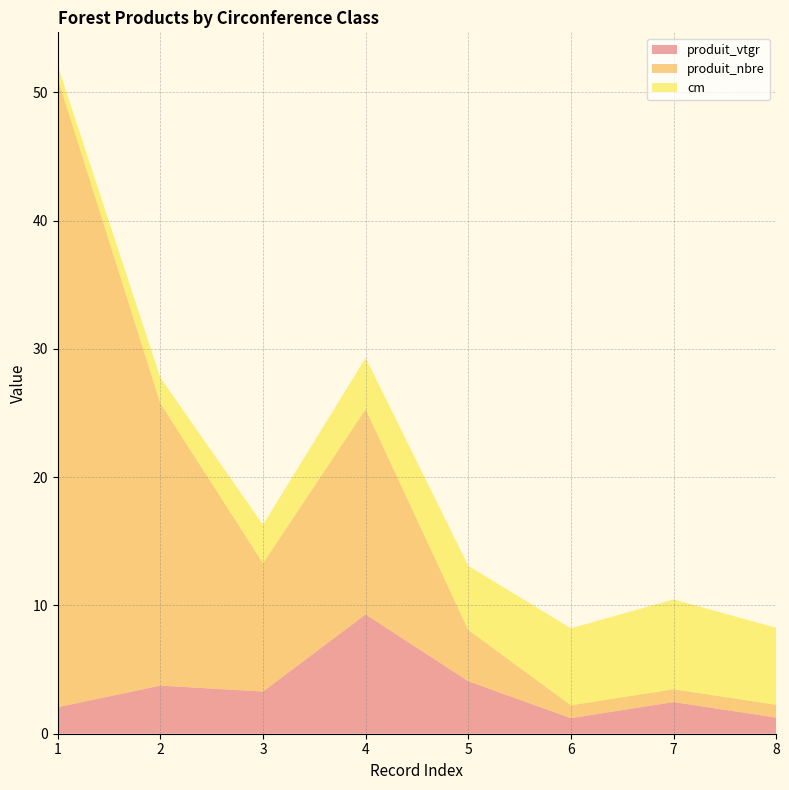

Reading left to right, extract all data points from this chart.

produit_vtgr: 1=2.1	2=3.8	3=3.3	4=9.3	5=4.1	6=1.2	7=2.5	8=1.3
produit_nbre: 1=49.0	2=22.0	3=10.0	4=16.0	5=4.0	6=1.0	7=1.0	8=1.0
cm: 1=1.0	2=2.0	3=3.0	4=4.0	5=5.0	6=6.0	7=7.0	8=6.0